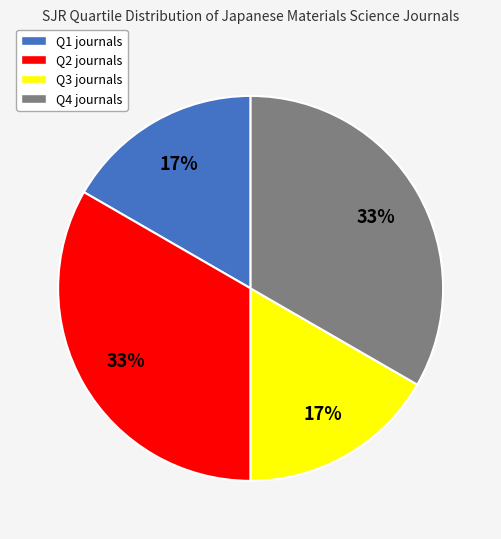

Is Q2 the majority of the pie?

No